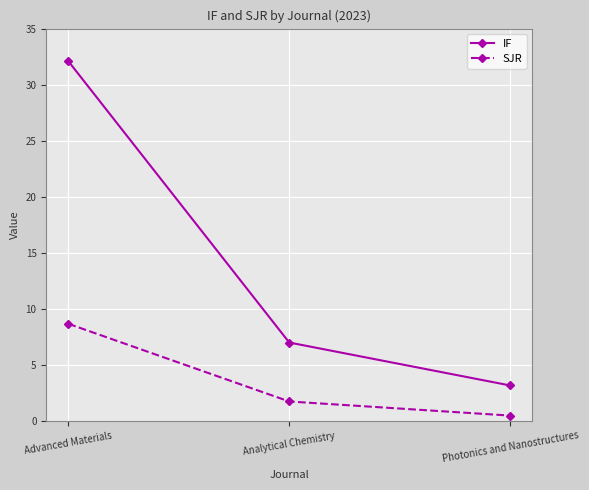

Which series has the largest total across all categories?

IF